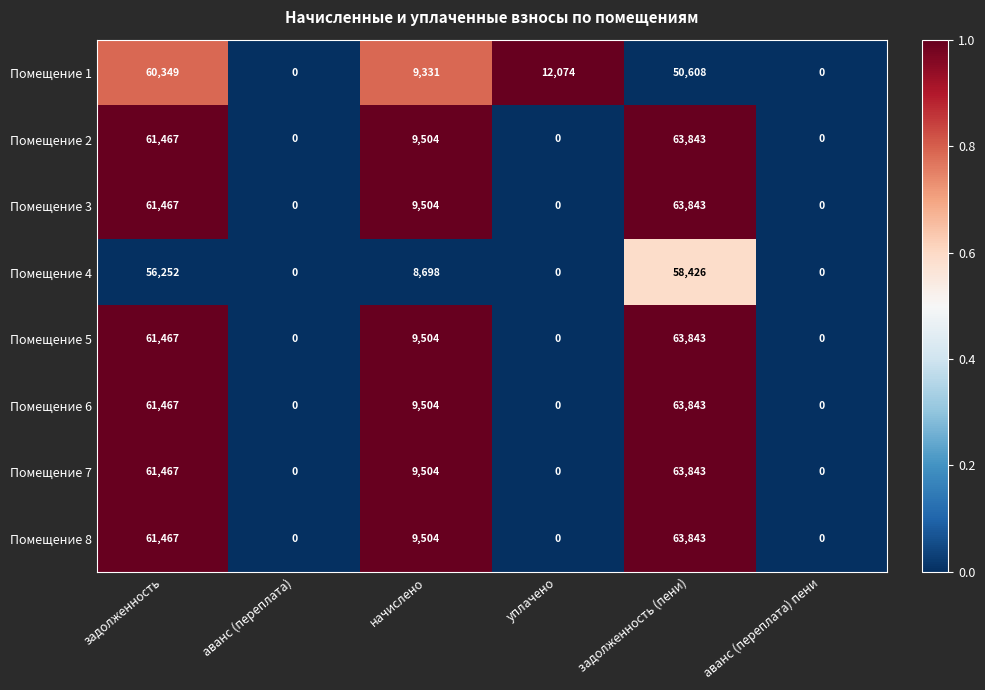

What is the greatest value displayed?

63843